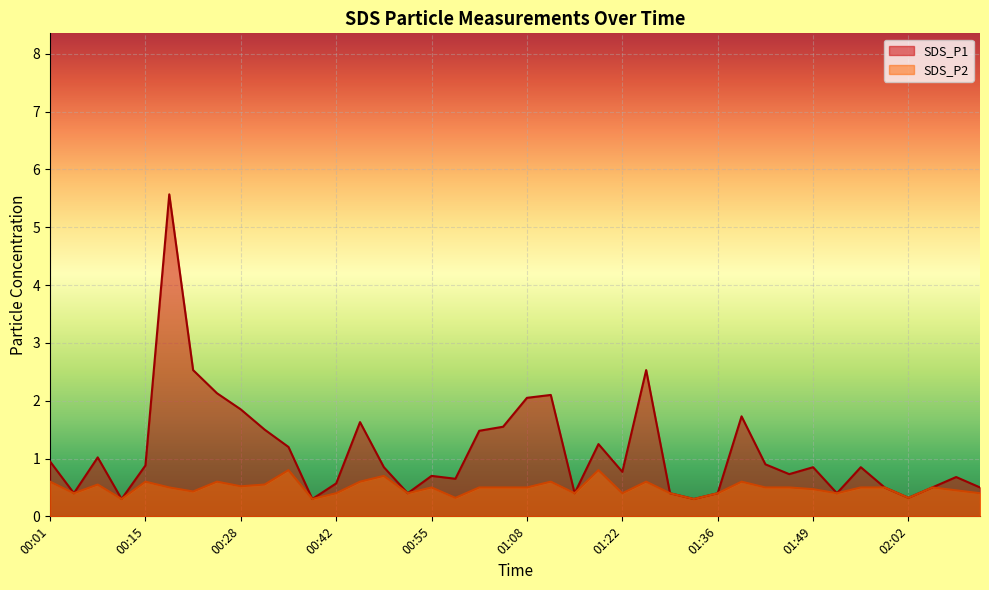

How many lines are shown in the chart?

2